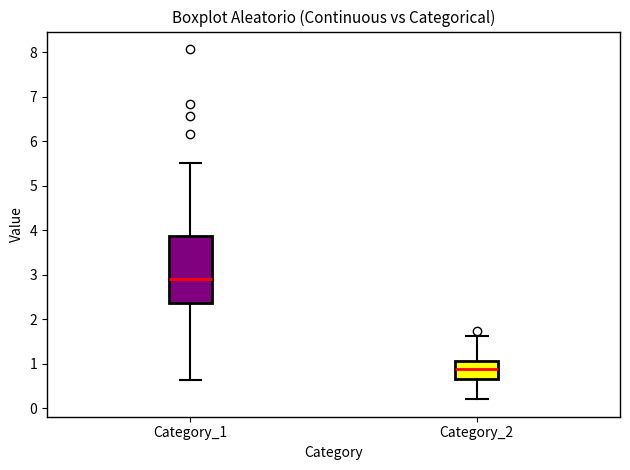

Which box is the tallest, from its lower edge to its upper edge?

Category_1